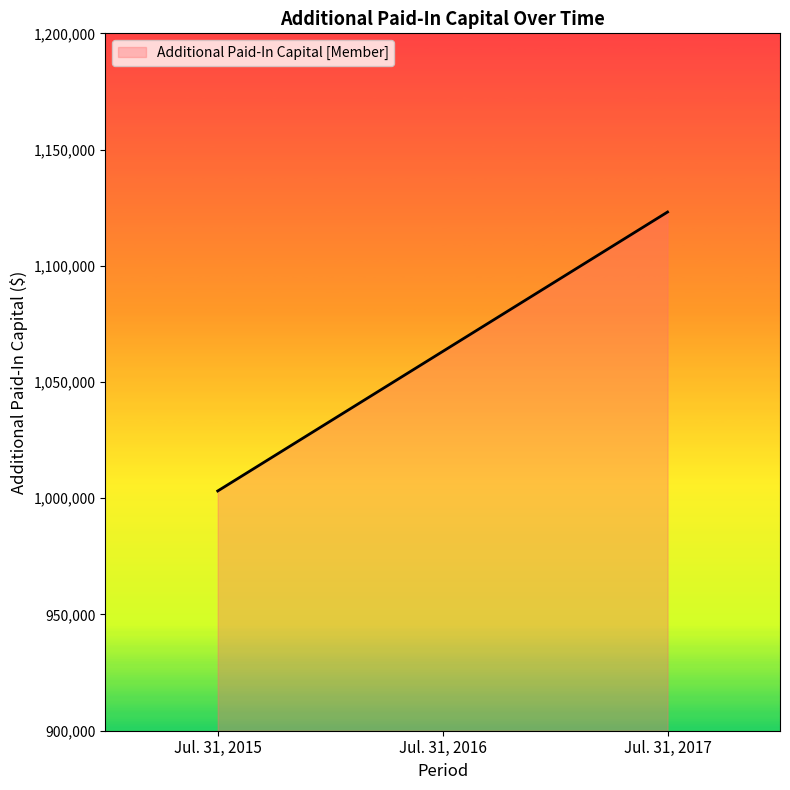

The chart shows a value of 1063132 at Jul. 31, 2016. True or false?

True